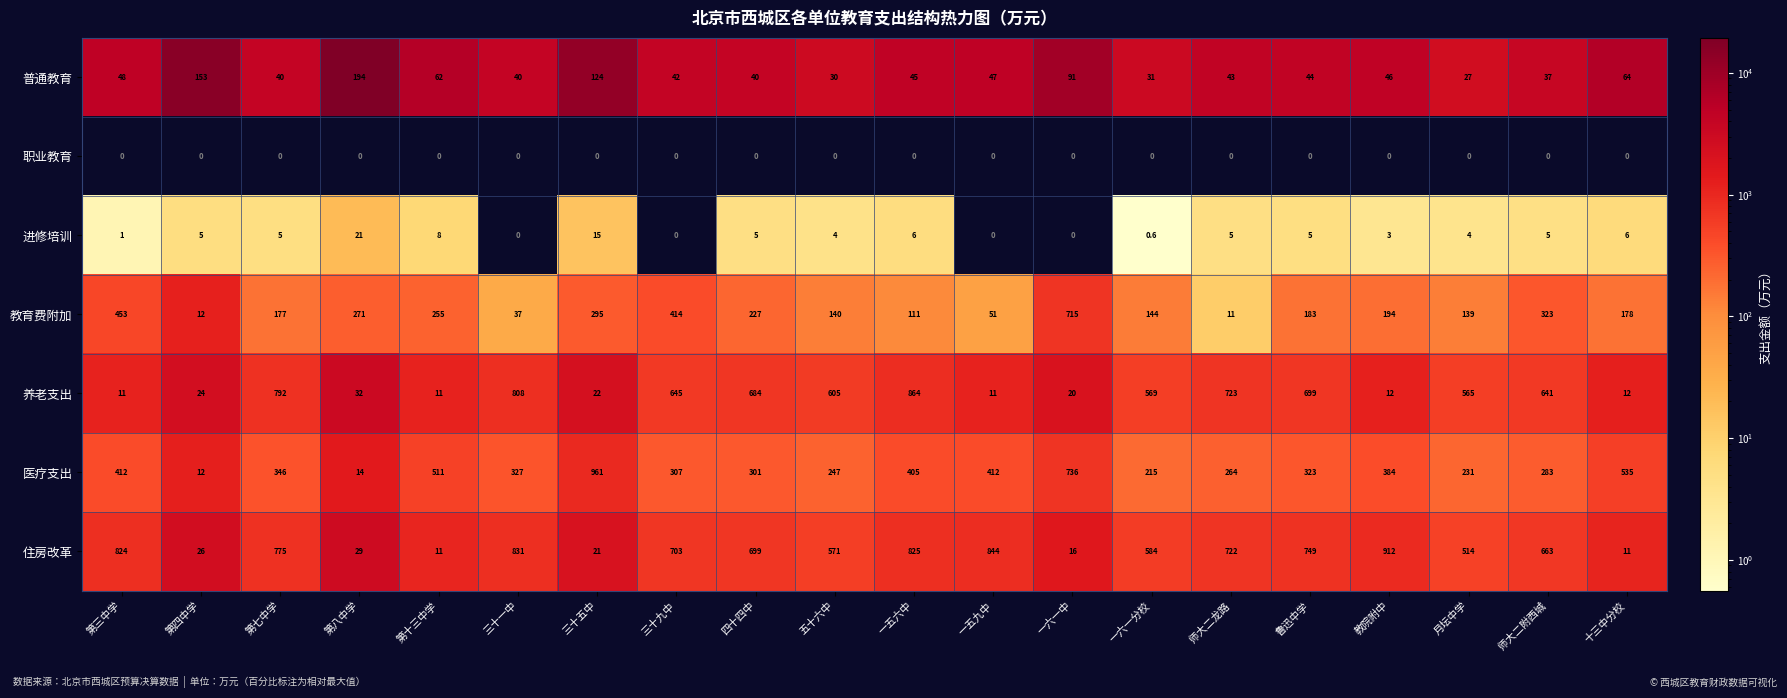

What is the difference between the maximum and minimum values in the 普通教育 series?

167.0